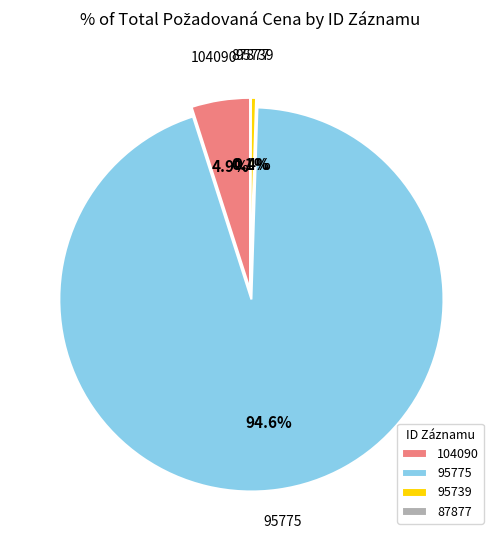

What is the largest slice in the pie chart?

95775